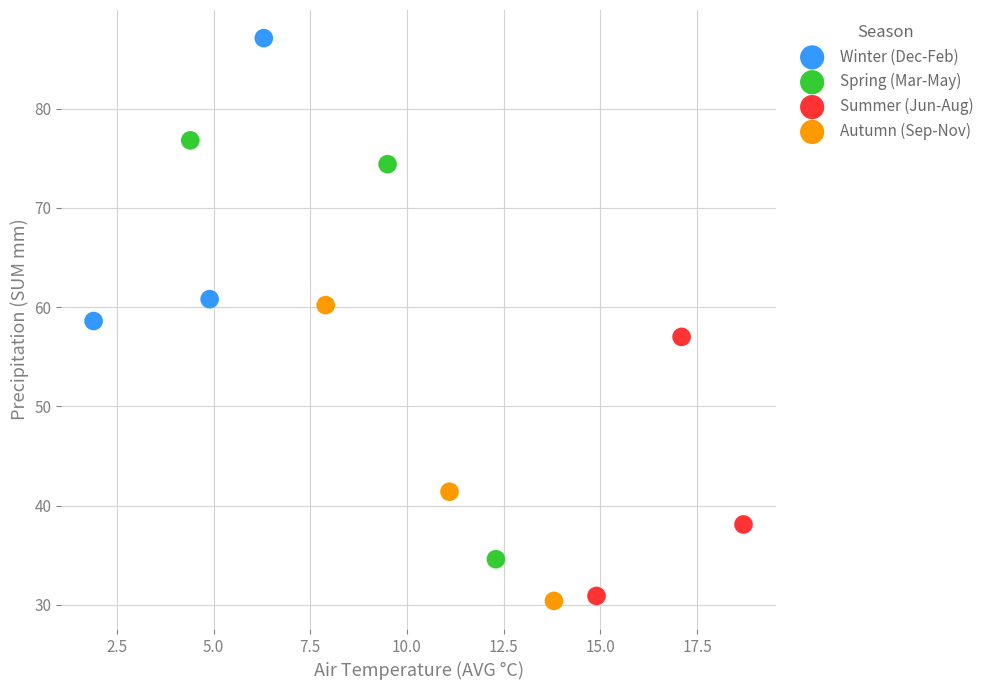

Which series has the widest spread of Y values?

Spring (Mar-May)